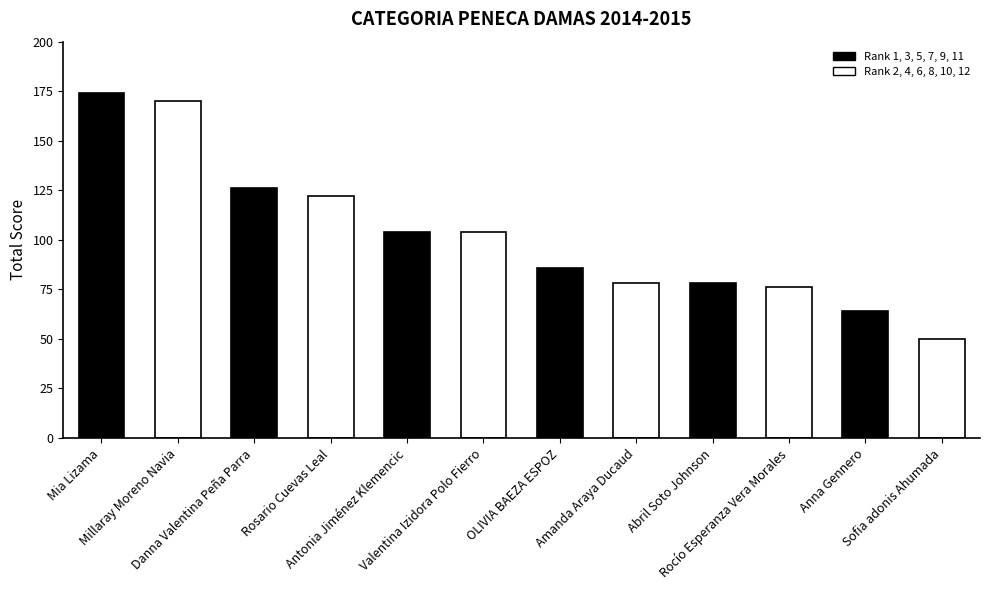

How many values are below 104?

6